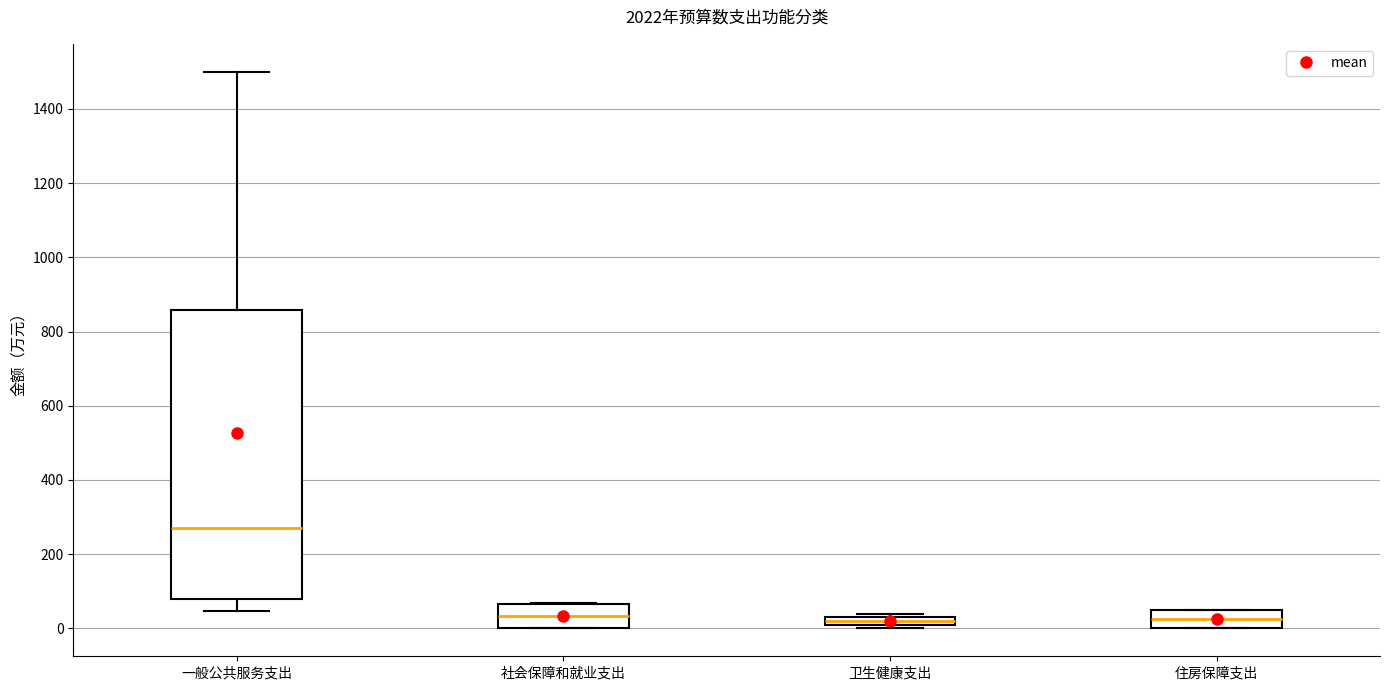

Comparing the boxes themselves (not the whiskers), which one is the tallest?

一般公共服务支出